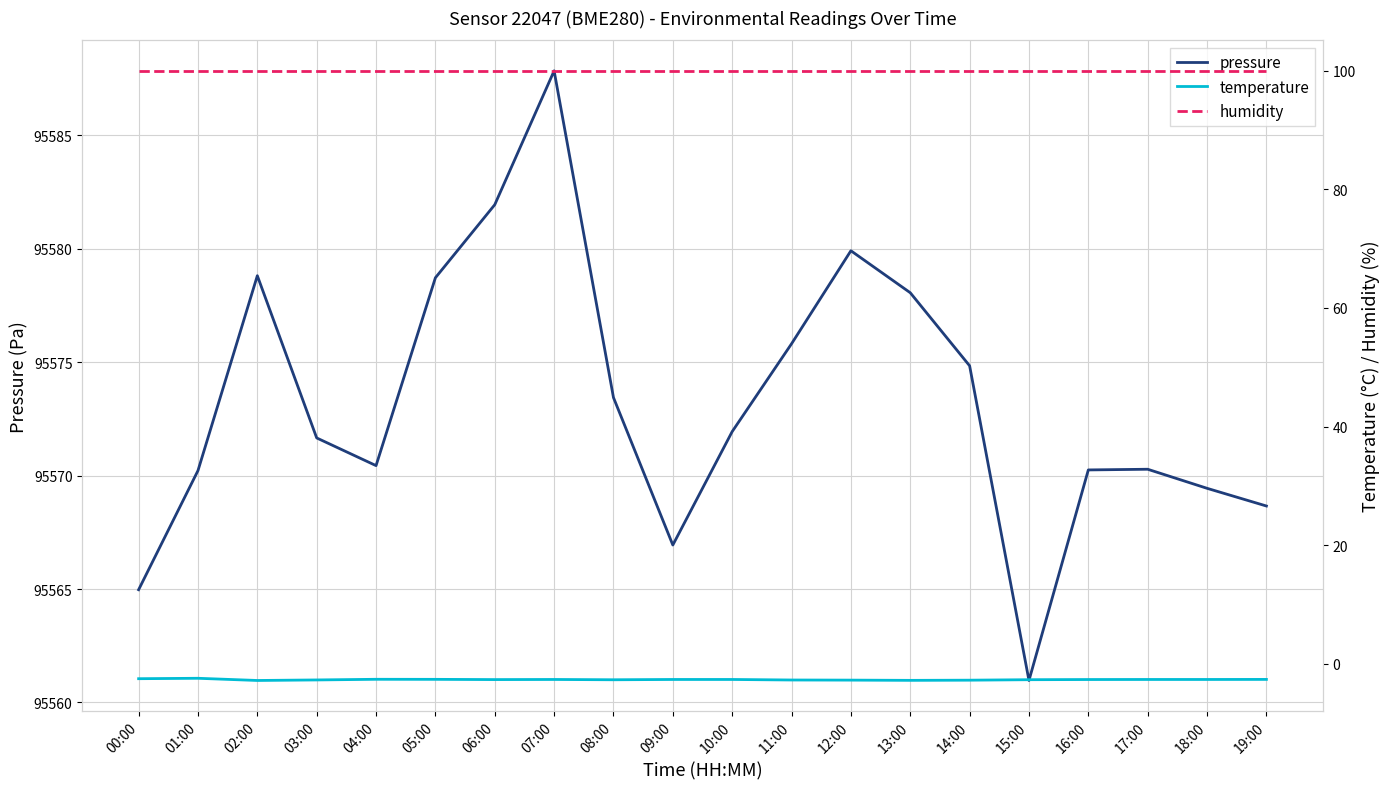

How many lines are shown in the chart?

3